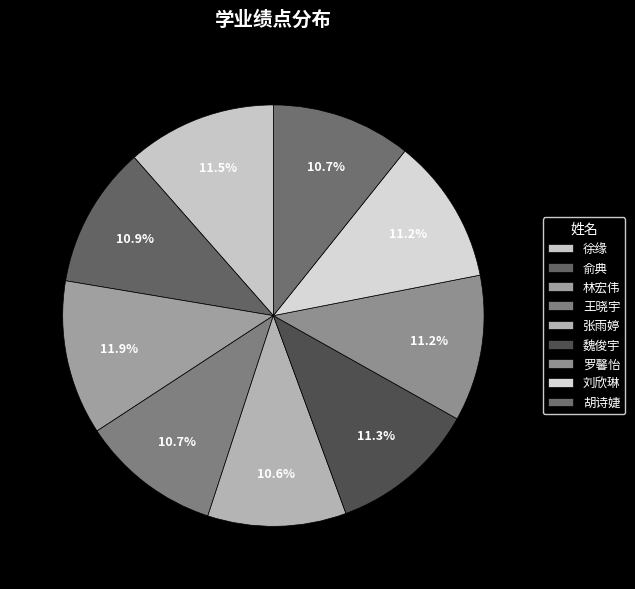

How many segments does this pie chart have?

9